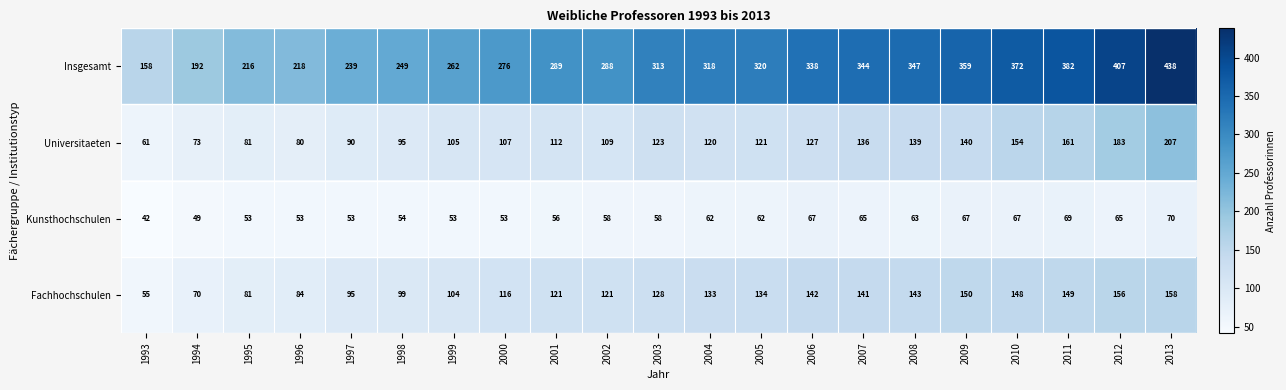

Which series has the largest total across all categories?

Insgesamt